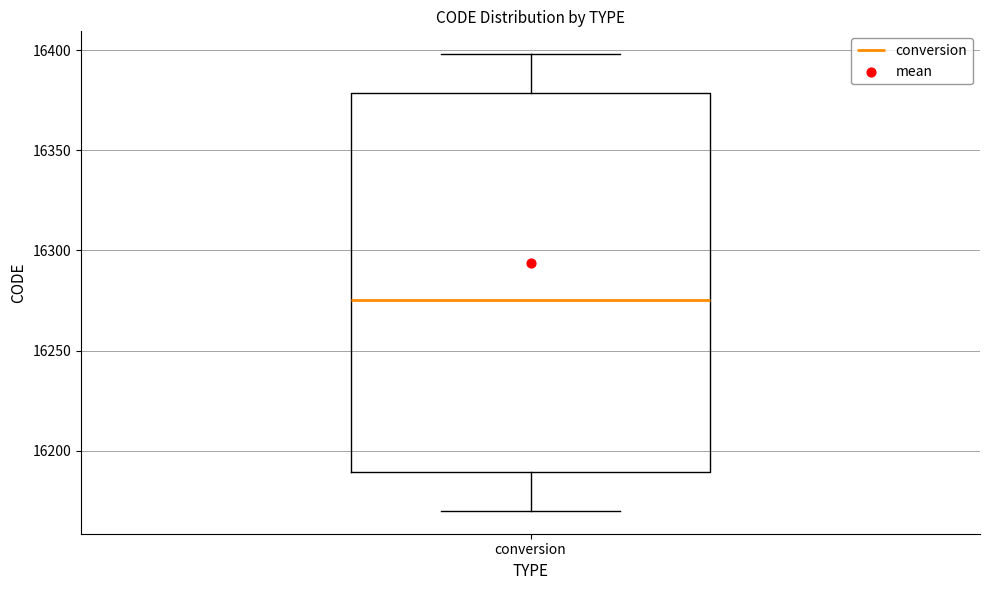

Transcribe this box plot: give where the median line is, the range the box spans, and where the two whiskers end, as read against the y-axis. The values are not printed on the chart, so give them approximately, as read against the axis.

median 16275, box 16190 to 16380, whiskers 16170 to 16400